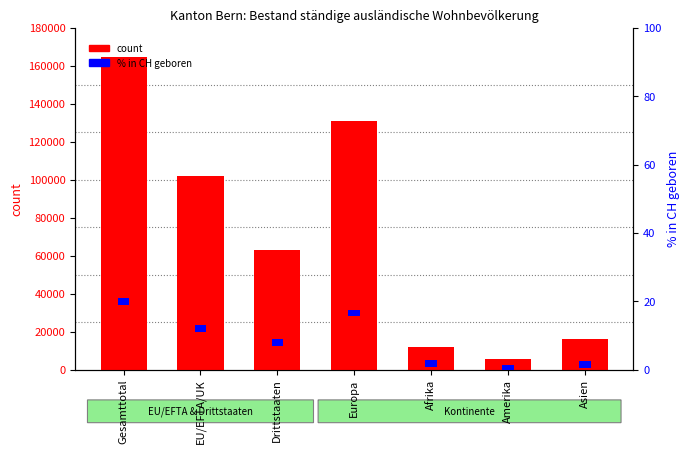

Reading right to left, extract all data points from this chart.

Total (count): Asien=15991	Amerika=5380	Afrika=11792	Europa=131025	Drittstaaten=62754	EU/EFTA/UK=101965	Gesamttotal=164719
% in CH geboren: Asien=2	Amerika=2	Afrika=2	Europa=2	Drittstaaten=2	EU/EFTA/UK=2	Gesamttotal=2